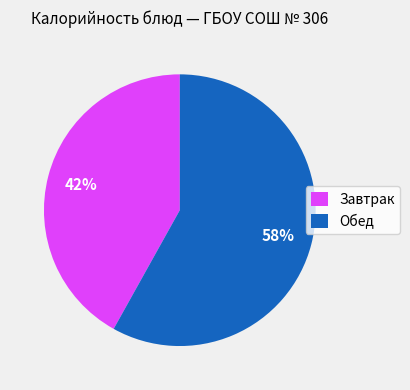

To the nearest percent, what is the combined percentage of Обед and Завтрак?

100%